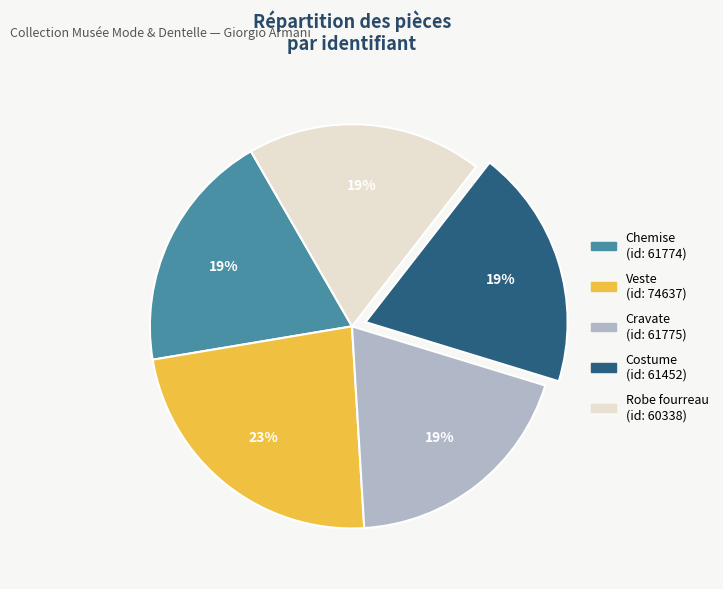

To the nearest percent, what percentage of the pie is Veste?

23%